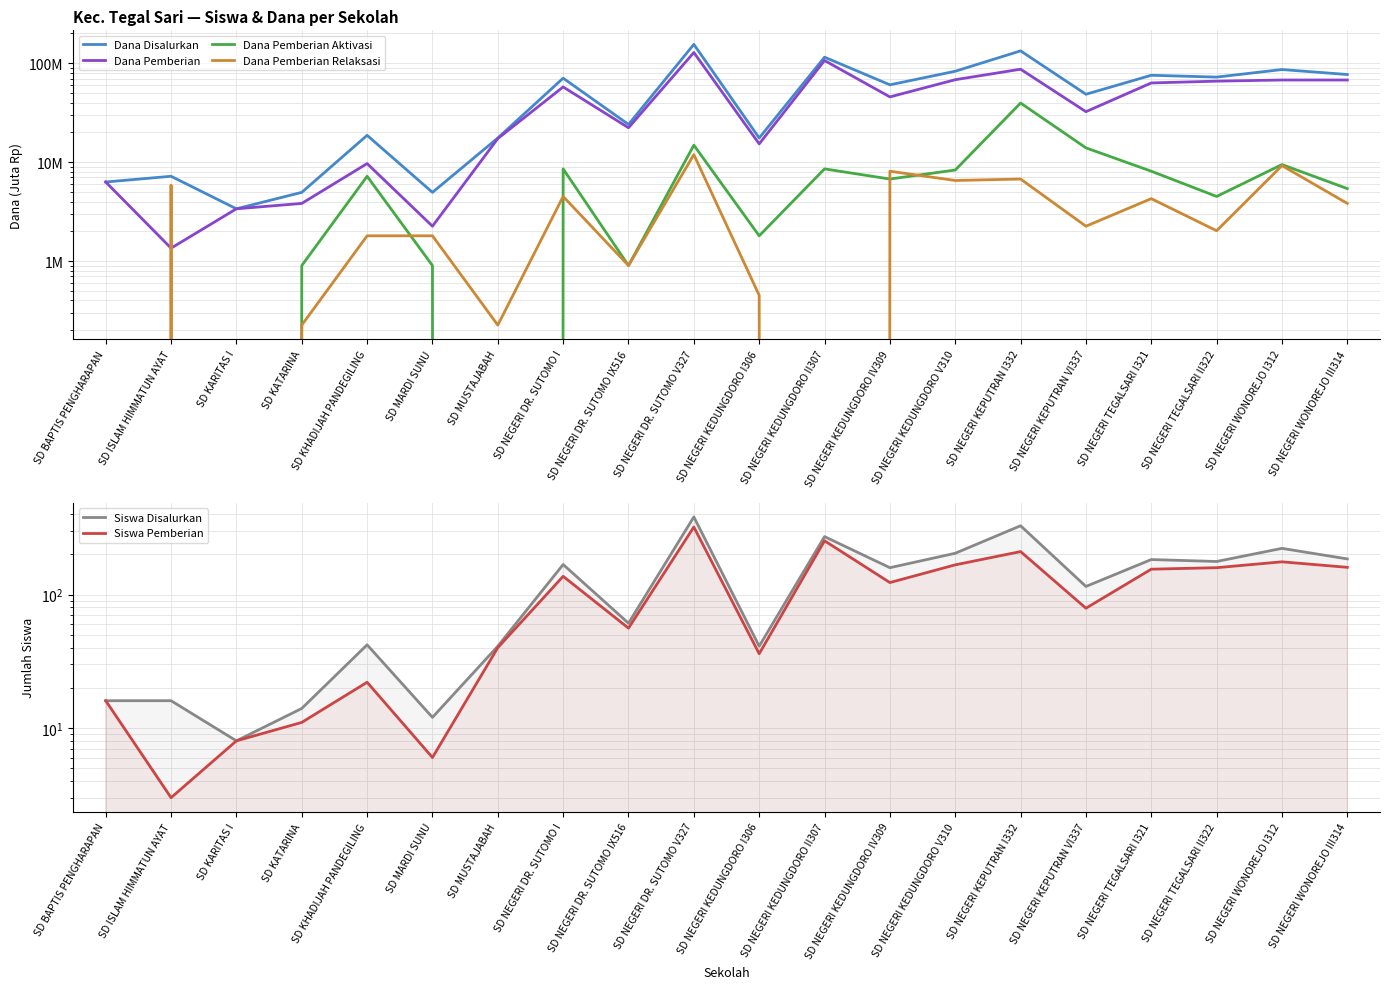

What is the average value of the Dana Pemberian Aktivasi series?

7.0